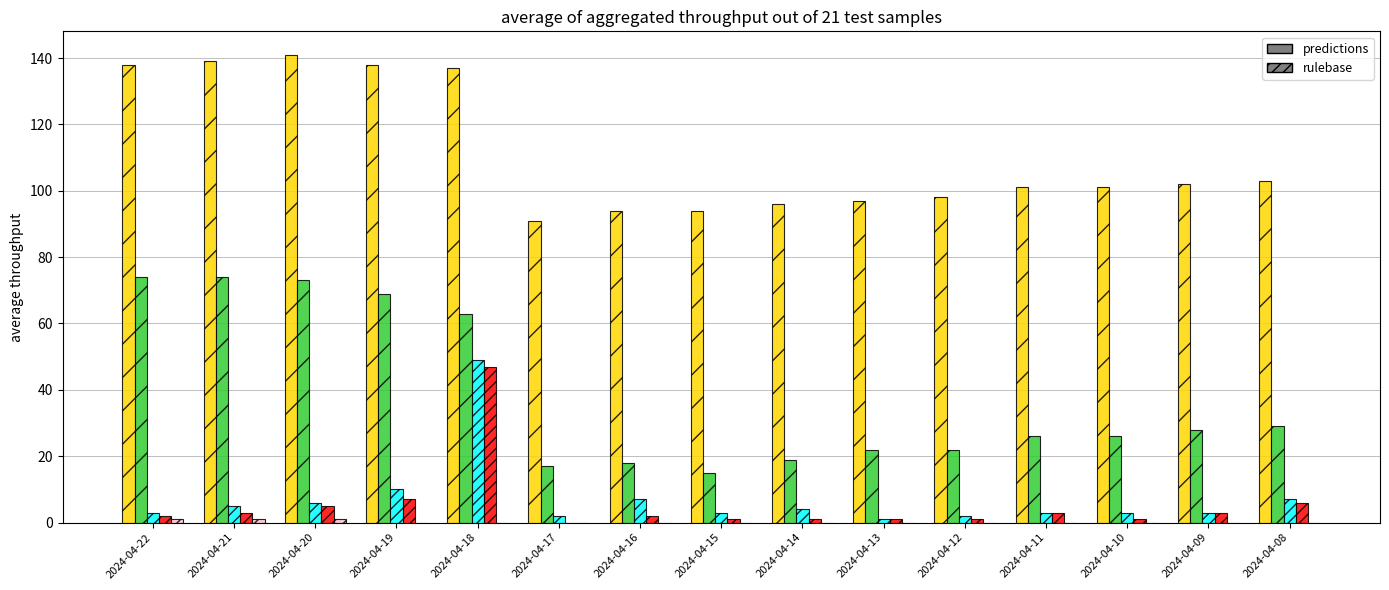

What is the maximum value shown in the chart?

141